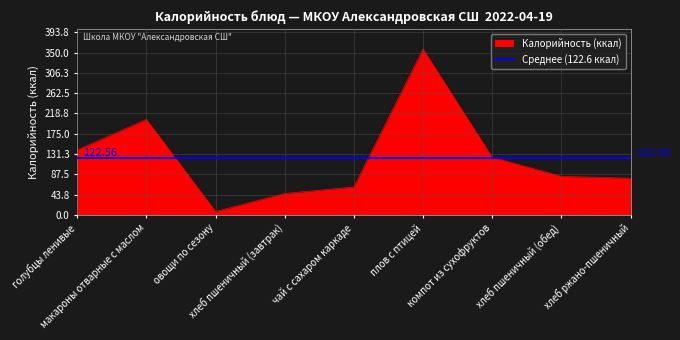

How many values exceed 83?

4